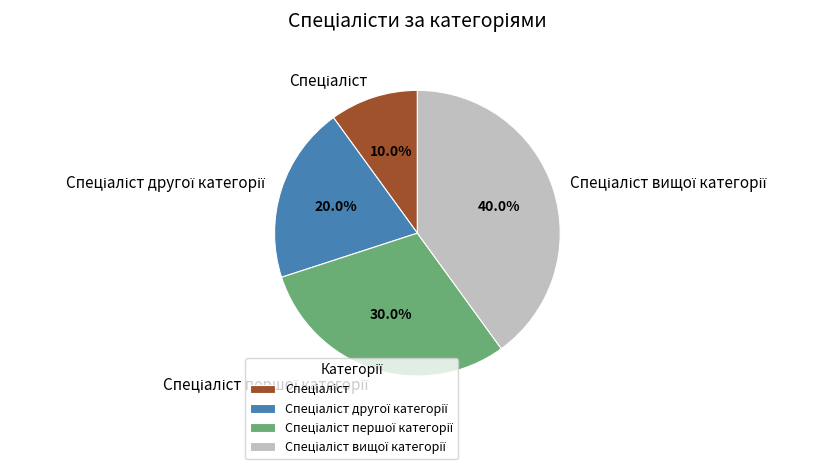

Does any single category account for the majority?

No